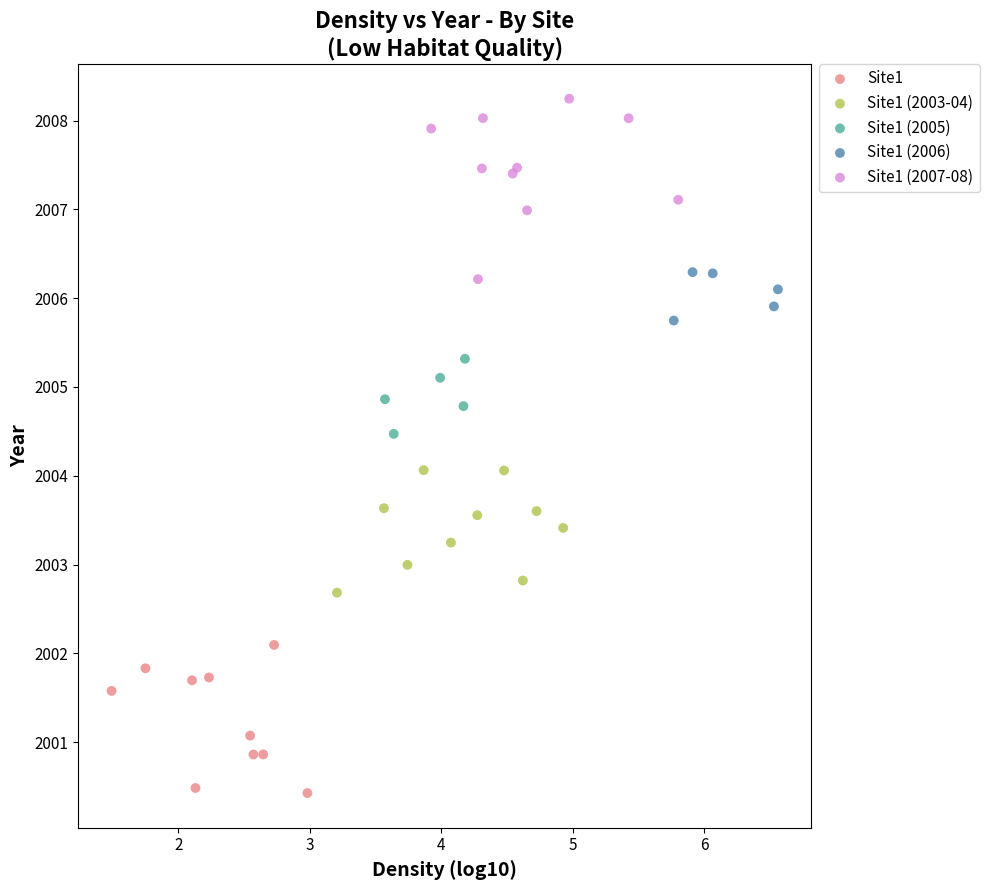

Which series has the widest spread of Y values?

Site1 (2007-08)